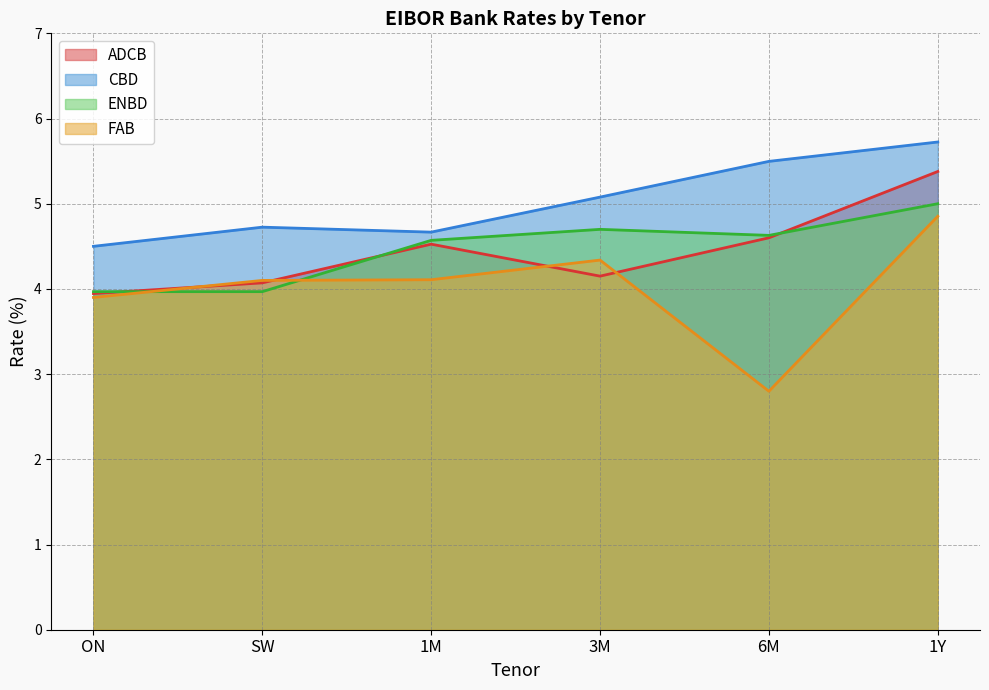

Rank the series by their maximum value, from highest to lowest.

CBD, ADCB, ENBD, FAB